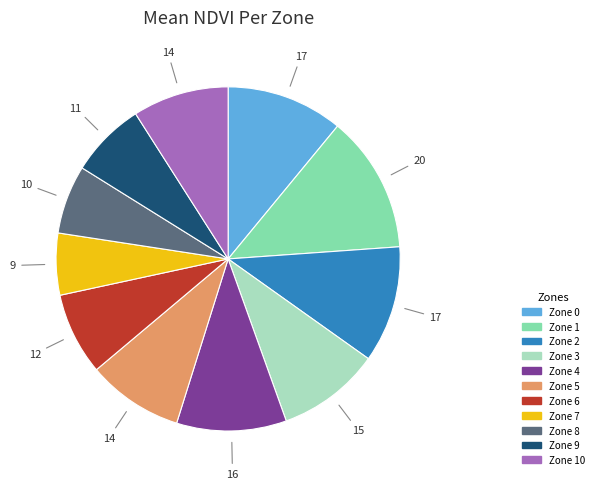

Is there any slice that represents more than half of the pie?

No